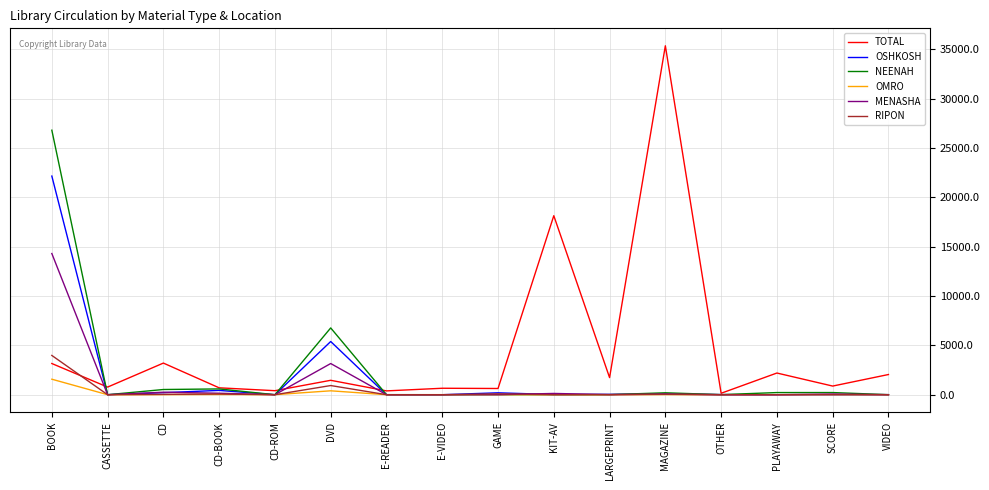

What is the spread (max minus min) of values at CD?

3198